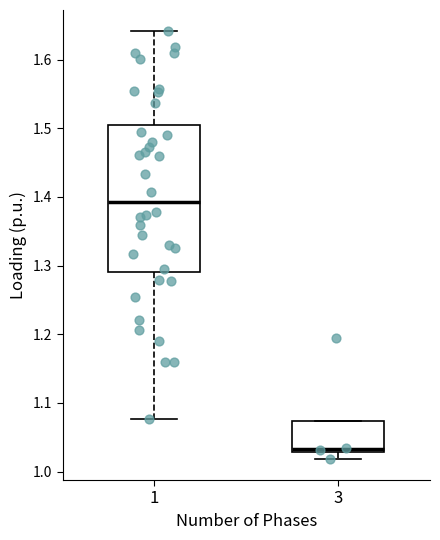

Which box has the lowest median line?

3